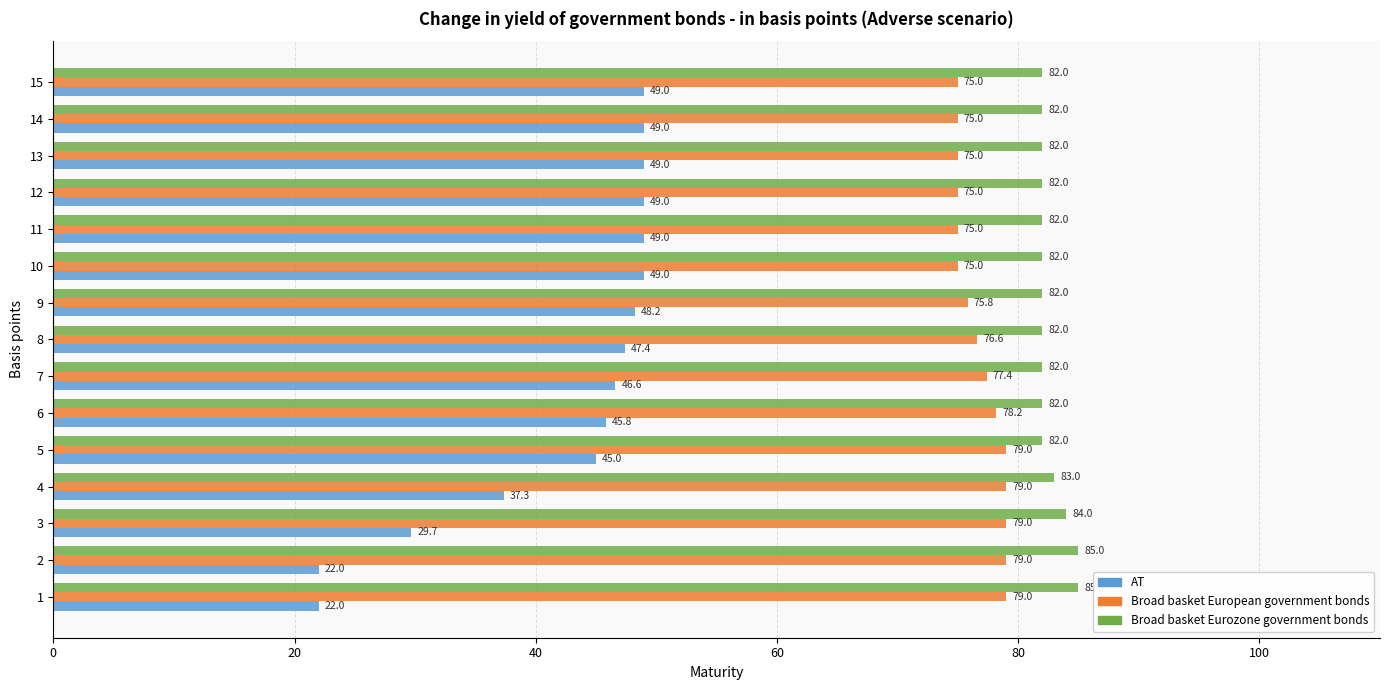

How many categories are shown in the chart?

15